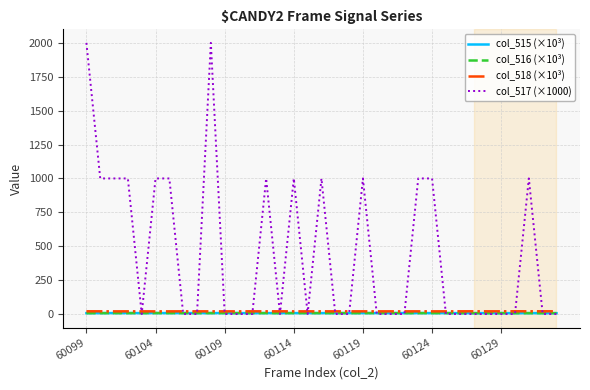

Count the number of categories in the chart.

35